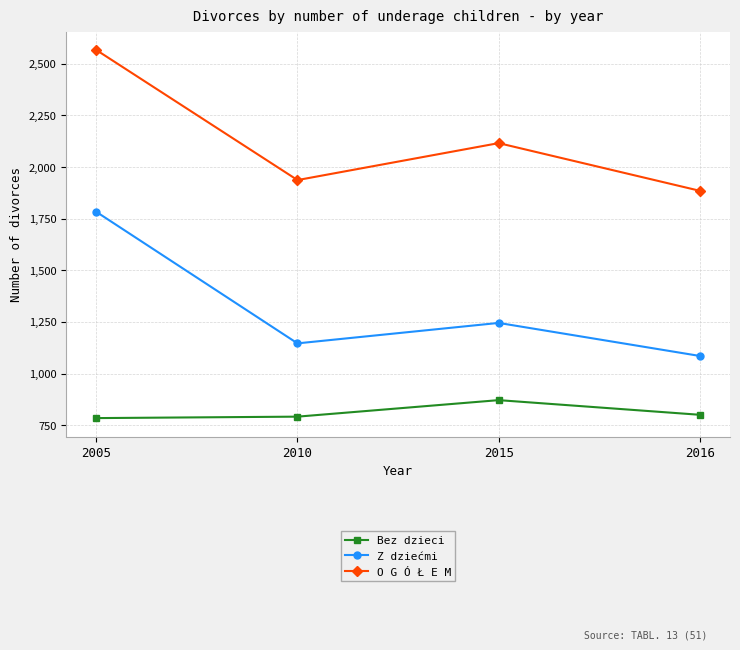

List the series in order of their peak value, highest first.

O G Ó Ł E M, Z dziećmi, Bez dzieci